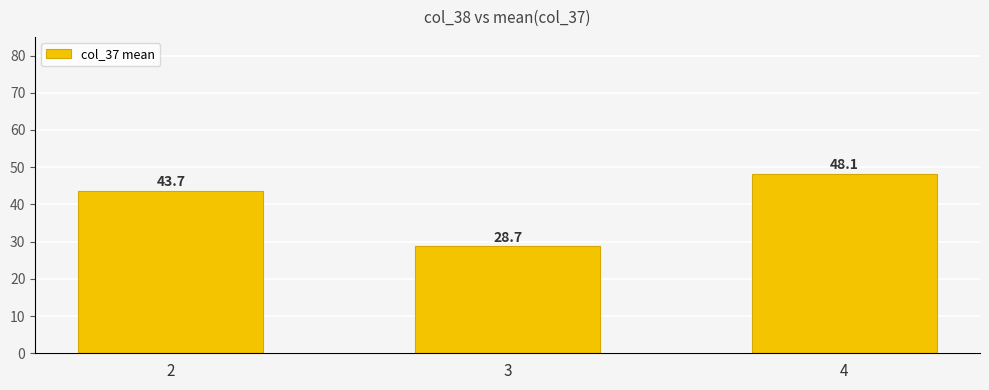

Rank the categories by value from lowest to highest.

3, 2, 4